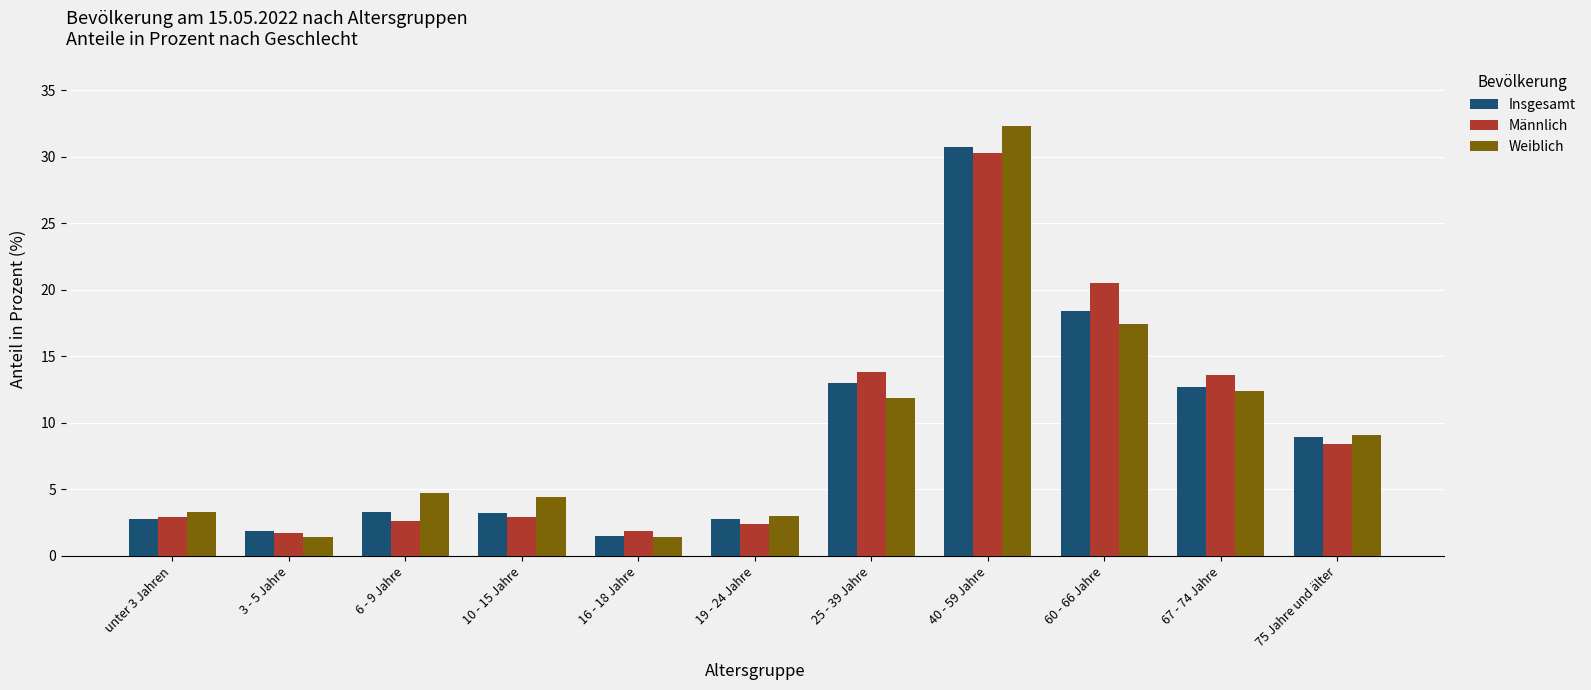

What is the value of the Weiblich bar at the 8th from the left?

32.3